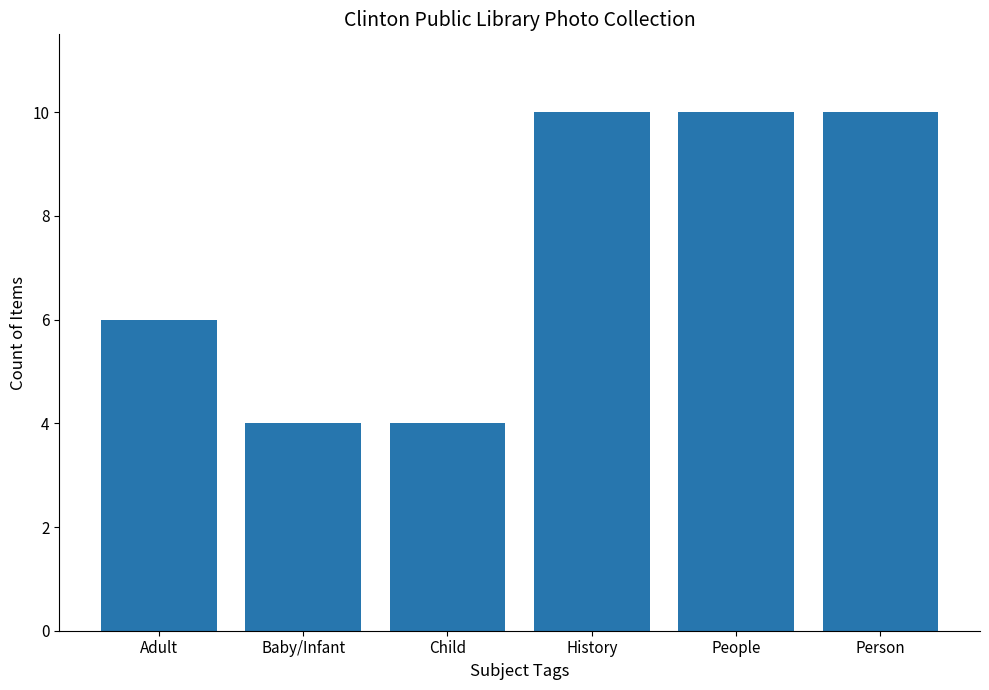

What is the label of the 3rd bar from the left?

Child